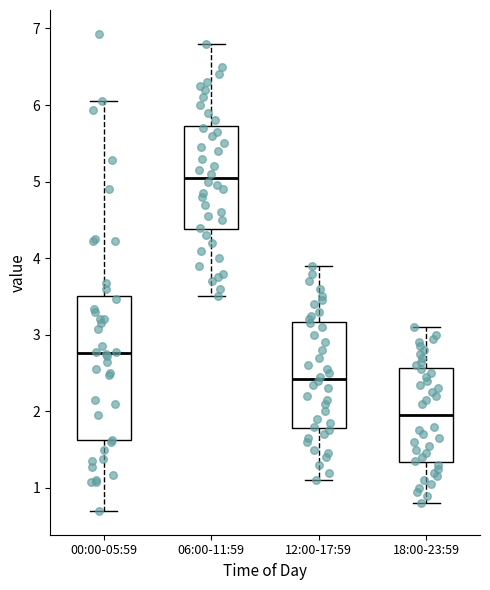

Where does the upper whisker of the box for 12:00-17:59 end on the y-axis? The values are not printed on the chart, so give them approximately, as read against the axis.

3.9